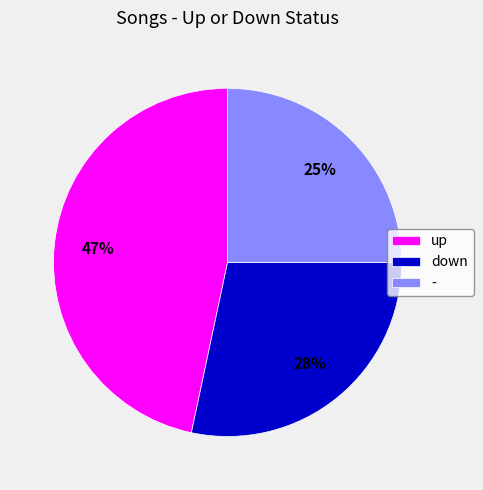

What is the ratio of the value at - to the value at up?

0.5